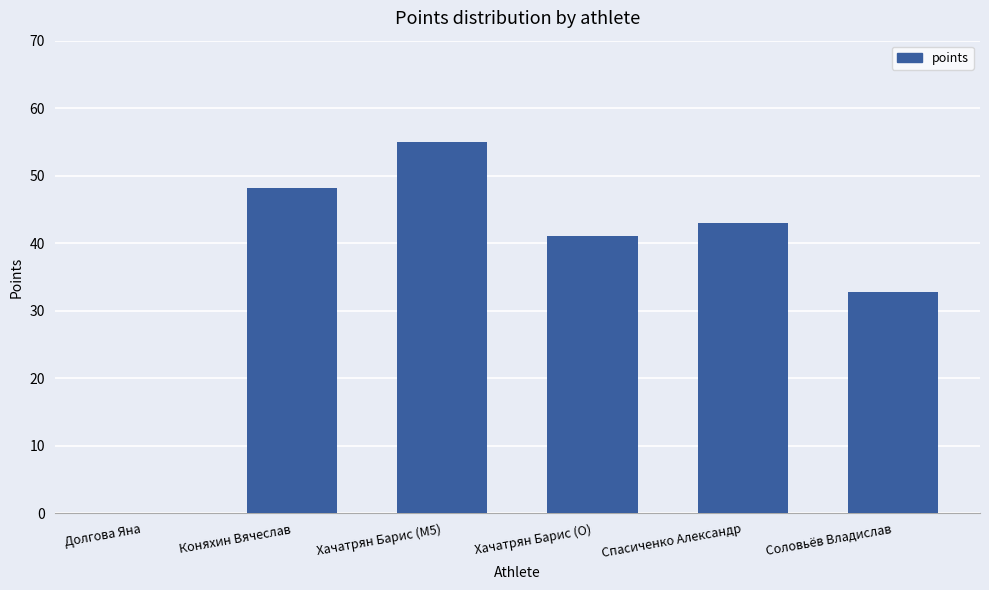

How many categories are shown in the chart?

6